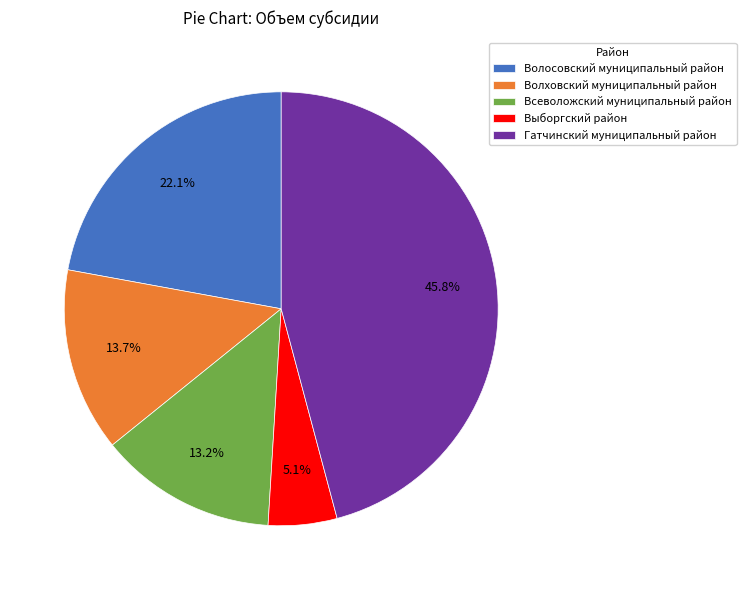

To the nearest percent, what is the difference between the Волосовский муниципальный район and Всеволожский муниципальный район slice percentages?

9%